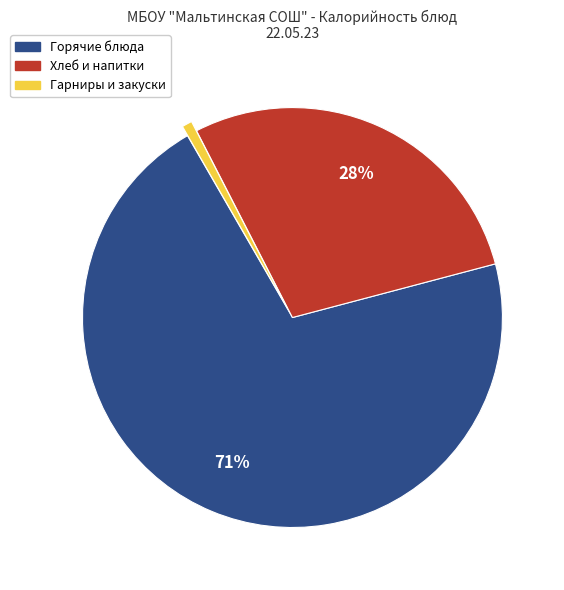

Is there a majority slice in this chart?

Yes